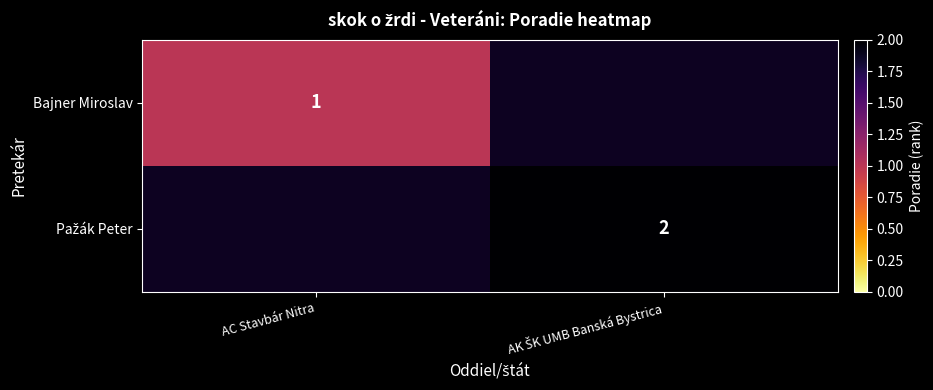

Which label corresponds to the largest value in the chart?

AK ŠK UMB Banská Bystrica